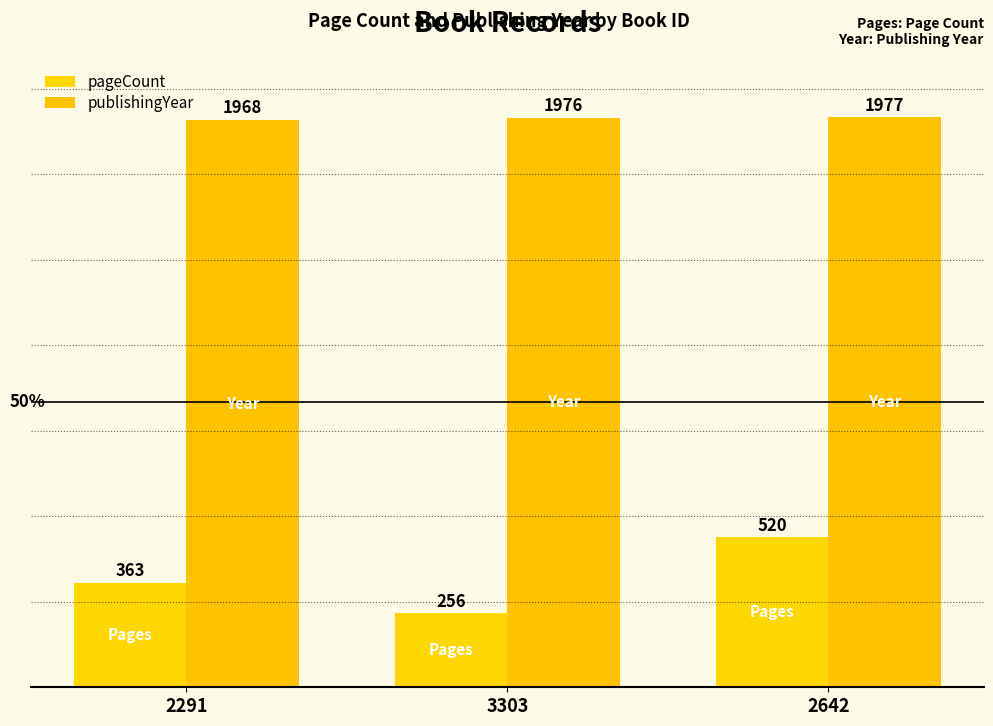

What is the value of the pageCount bar at the 3rd from the left?

520